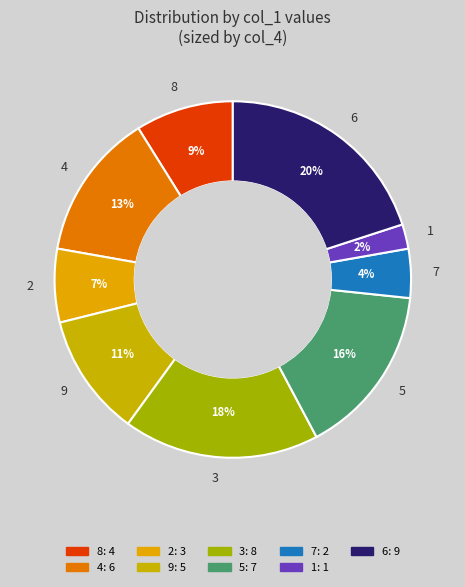

Is there a majority slice in this chart?

No